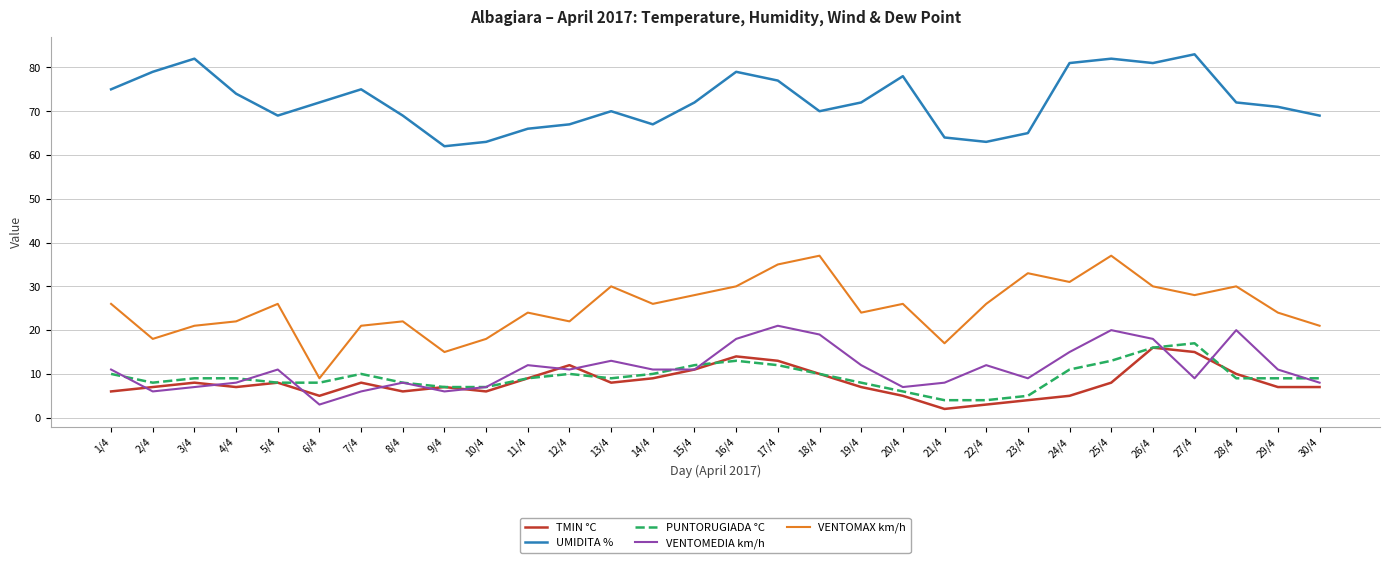

True or false: PUNTORUGIADA °C has more than 1 interior local peaks.

True